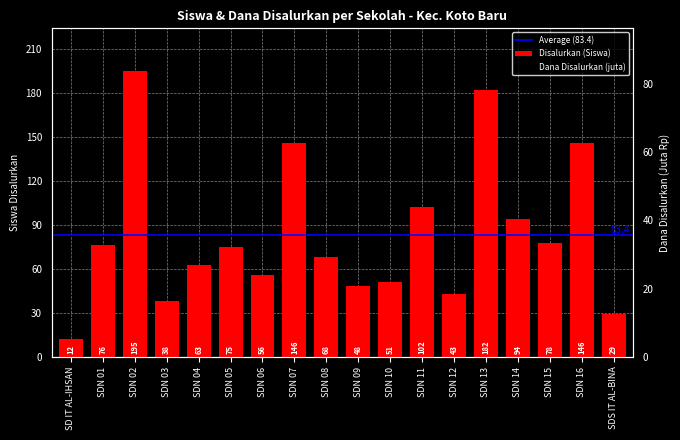

What is the sum of the Dana Disalurkan (juta) values at SDN 02 and SDN 03?

98.8